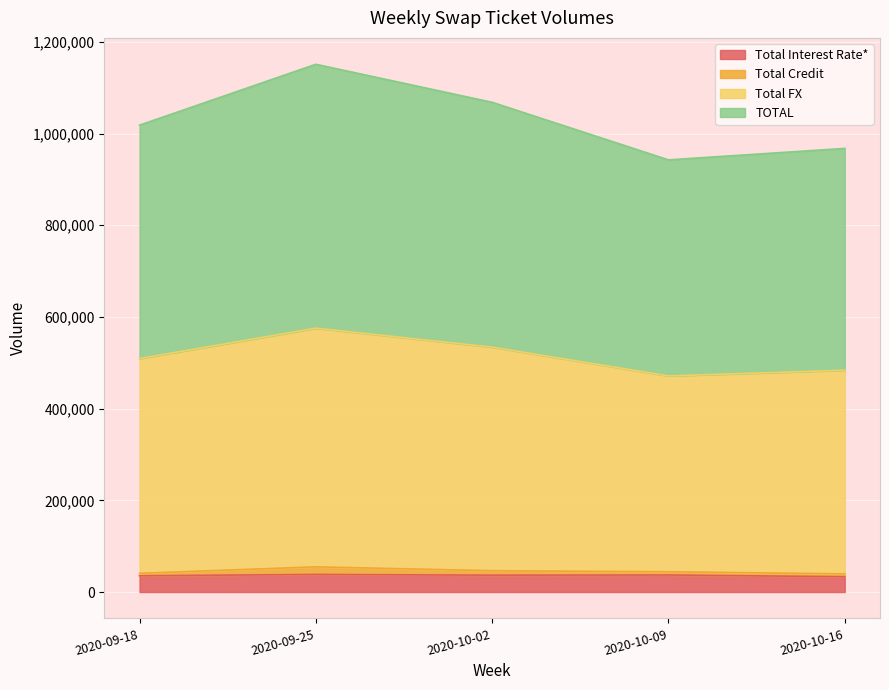

What is the label of the 4th point from the right?

2020-09-25